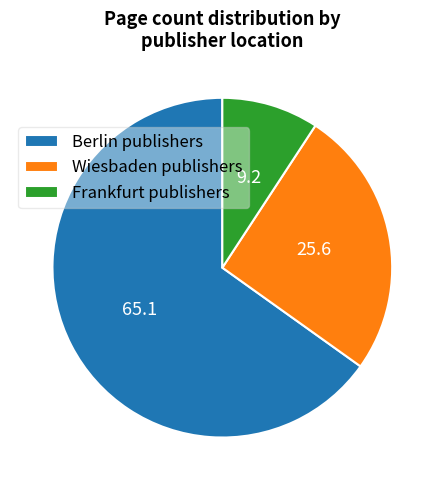

Which category has the smallest portion of the pie?

Frankfurt publishers